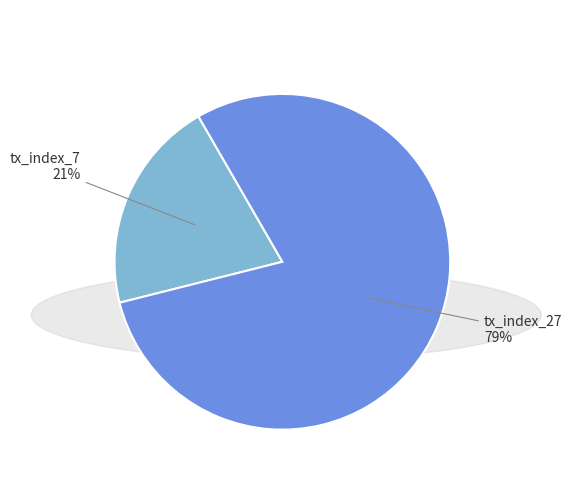

To the nearest percent, what is the average slice percentage?

50%